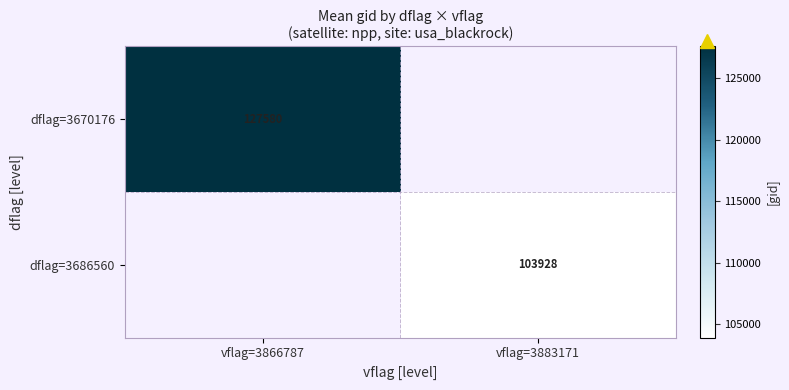

List the series in order of their peak value, highest first.

dflag=3670176, dflag=3686560